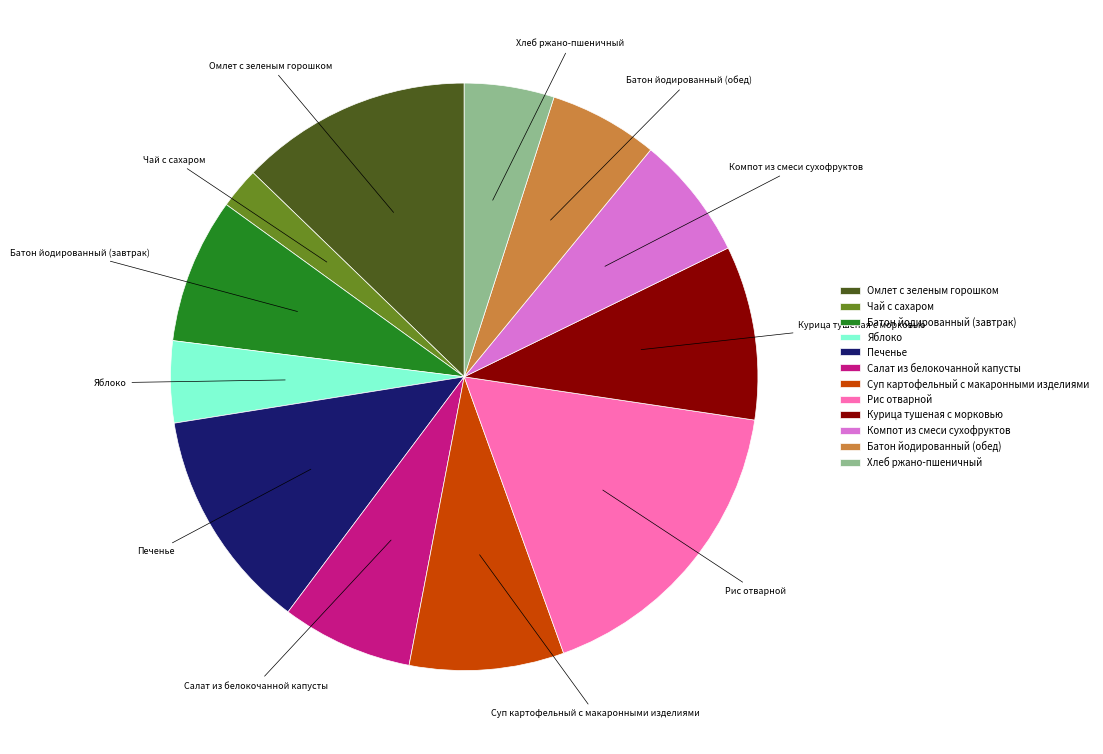

Approximately how many times larger is the value at Курица тушеная с морковью compared to Салат из белокочанной капусты?

1.3